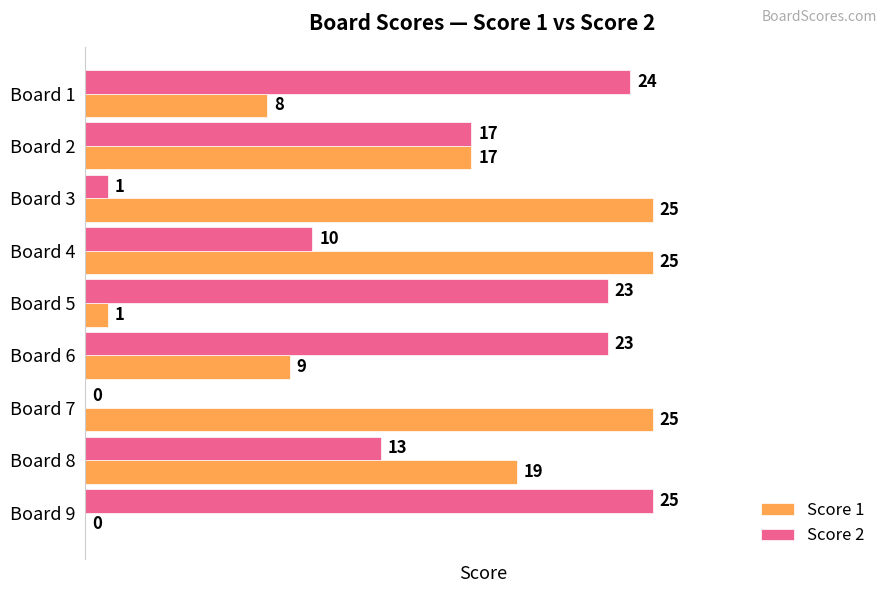

How many categories are shown in the chart?

9